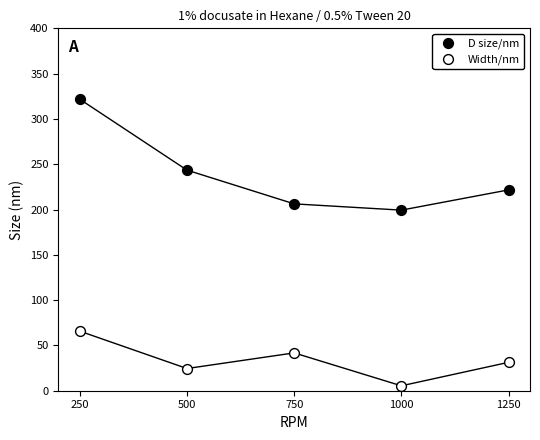

In the D size/nm series, what Y value is closest to 260?

243.5